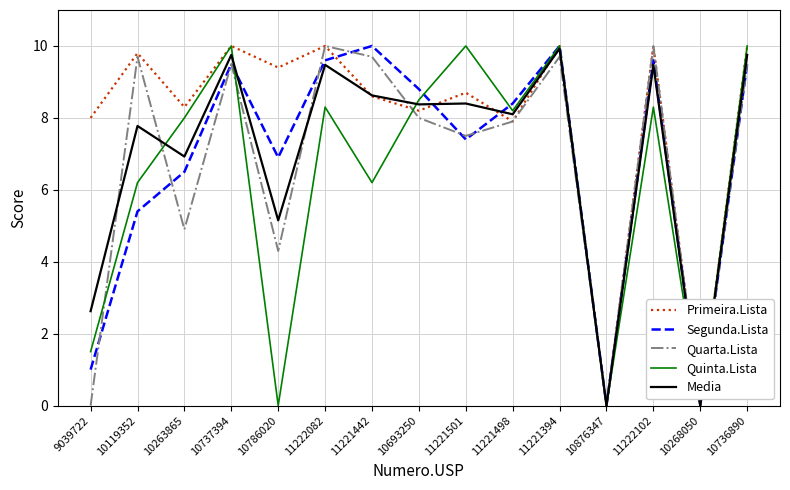

Reading left to right, transcribe all the data shown in this chart.

Primeira.Lista: 9039722=8.0	10119352=9.8	10263865=8.3	10737394=10.0	10786020=9.4	11222082=10.0	11221442=8.6	10693250=8.2	11221501=8.7	11221498=7.9	11221394=10.0	10876347=0.0	11222102=10.0	10268050=0.0	10736890=10.0
Segunda.Lista: 9039722=1.0	10119352=5.4	10263865=6.5	10737394=9.5	10786020=6.9	11222082=9.6	11221442=10.0	10693250=8.8	11221501=7.4	11221498=8.4	11221394=10.0	10876347=0.0	11222102=9.6	10268050=0.0	10736890=9.5
Quarta.Lista: 9039722=0.0	10119352=9.7	10263865=4.9	10737394=9.5	10786020=4.3	11222082=10.0	11221442=9.7	10693250=8.0	11221501=7.5	11221498=7.9	11221394=9.7	10876347=0.0	11222102=10.0	10268050=0.0	10736890=9.5
Quinta.Lista: 9039722=1.5	10119352=6.2	10263865=8.0	10737394=10.0	10786020=0.0	11222082=8.3	11221442=6.2	10693250=8.5	11221501=10.0	11221498=8.2	11221394=10.0	10876347=0.0	11222102=8.3	10268050=0.0	10736890=10.0
Media: 9039722=2.6	10119352=7.8	10263865=6.9	10737394=9.8	10786020=5.2	11222082=9.5	11221442=8.6	10693250=8.4	11221501=8.4	11221498=8.1	11221394=9.9	10876347=0.0	11222102=9.5	10268050=0.0	10736890=9.8